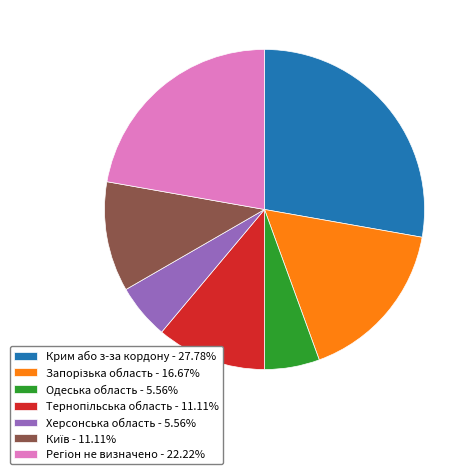

Is there any slice that represents more than half of the pie?

No